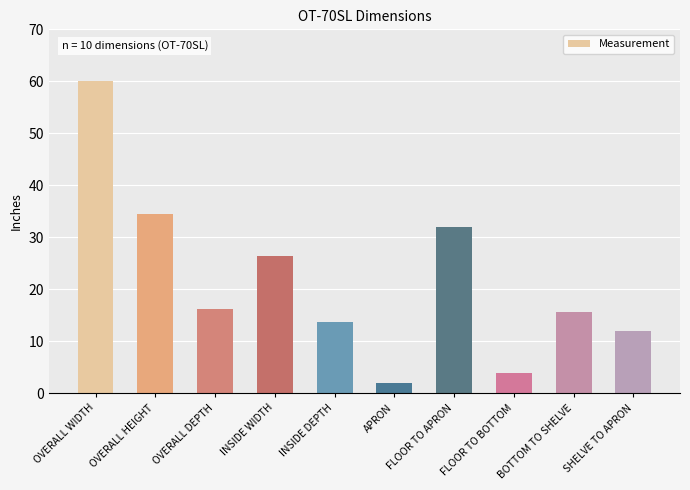

What is the label of the 4th bar from the left?

INSIDE WIDTH